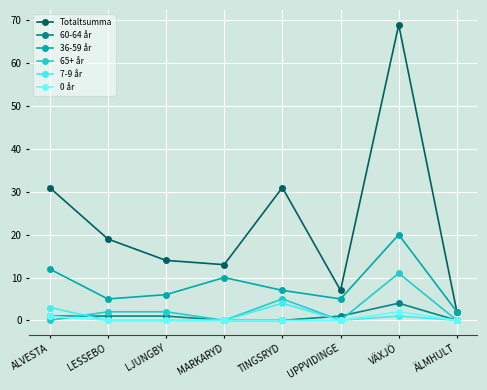

Reading left to right, transcribe all the data shown in this chart.

Totaltsumma: 31	19	14	13	31	7	69	2
60-64 år: 1	1	1	0	0	1	4	0
36-59 år: 12	5	6	10	7	5	20	2
65+ år: 0	2	2	0	5	0	11	0
7-9 år: 3	0	0	0	4	0	1	0
0 år: 1	0	0	0	0	0	2	0